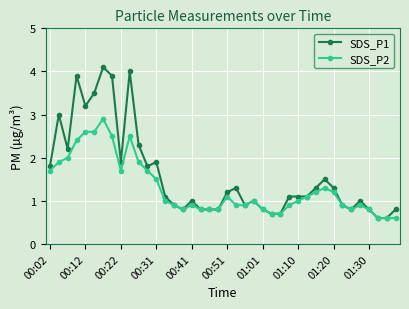

Rank the series by their average value, from lowest to highest.

SDS_P2, SDS_P1